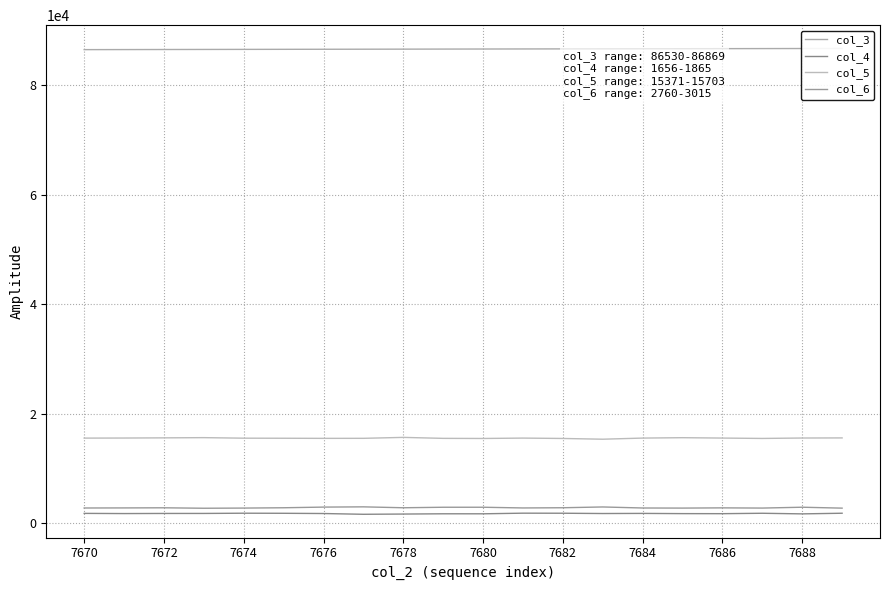

At 7674, list the series in order from smallest to largest.

col_4, col_6, col_5, col_3